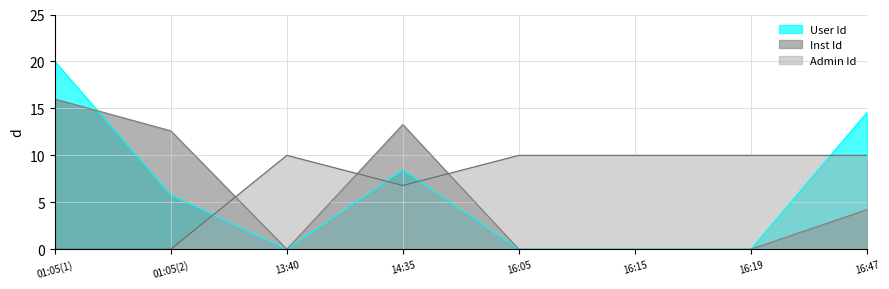

How many interior local peaks does the Admin Id series have?

1